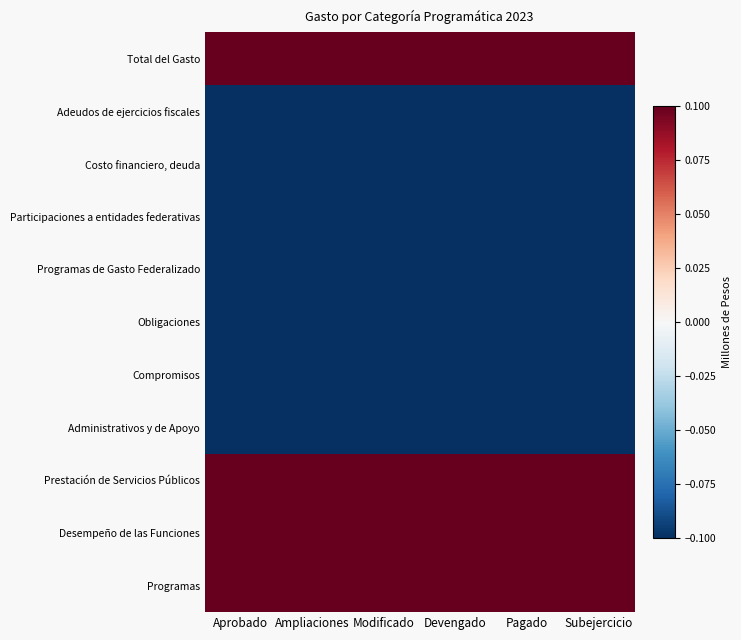

Reading left to right, what are all the values shown in this chart?

Programas: Aprobado=0.6	Ampliaciones=0.6	Modificado=0.6	Devengado=0.6	Pagado=0.6	Subejercicio=0.6
Desempeño de las Funciones: Aprobado=0.6	Ampliaciones=0.6	Modificado=0.6	Devengado=0.6	Pagado=0.6	Subejercicio=0.6
Prestación de Servicios Públicos: Aprobado=0.6	Ampliaciones=0.6	Modificado=0.6	Devengado=0.6	Pagado=0.6	Subejercicio=0.6
Administrativos y de Apoyo: Aprobado=-0.4	Ampliaciones=-0.4	Modificado=-0.4	Devengado=-0.4	Pagado=-0.4	Subejercicio=-0.4
Compromisos: Aprobado=-0.4	Ampliaciones=-0.4	Modificado=-0.4	Devengado=-0.4	Pagado=-0.4	Subejercicio=-0.4
Obligaciones: Aprobado=-0.4	Ampliaciones=-0.4	Modificado=-0.4	Devengado=-0.4	Pagado=-0.4	Subejercicio=-0.4
Programas de Gasto Federalizado: Aprobado=-0.4	Ampliaciones=-0.4	Modificado=-0.4	Devengado=-0.4	Pagado=-0.4	Subejercicio=-0.4
Participaciones a entidades federativas: Aprobado=-0.4	Ampliaciones=-0.4	Modificado=-0.4	Devengado=-0.4	Pagado=-0.4	Subejercicio=-0.4
Costo financiero, deuda: Aprobado=-0.4	Ampliaciones=-0.4	Modificado=-0.4	Devengado=-0.4	Pagado=-0.4	Subejercicio=-0.4
Adeudos de ejercicios fiscales: Aprobado=-0.4	Ampliaciones=-0.4	Modificado=-0.4	Devengado=-0.4	Pagado=-0.4	Subejercicio=-0.4
Total del Gasto: Aprobado=0.6	Ampliaciones=0.6	Modificado=0.6	Devengado=0.6	Pagado=0.6	Subejercicio=0.6